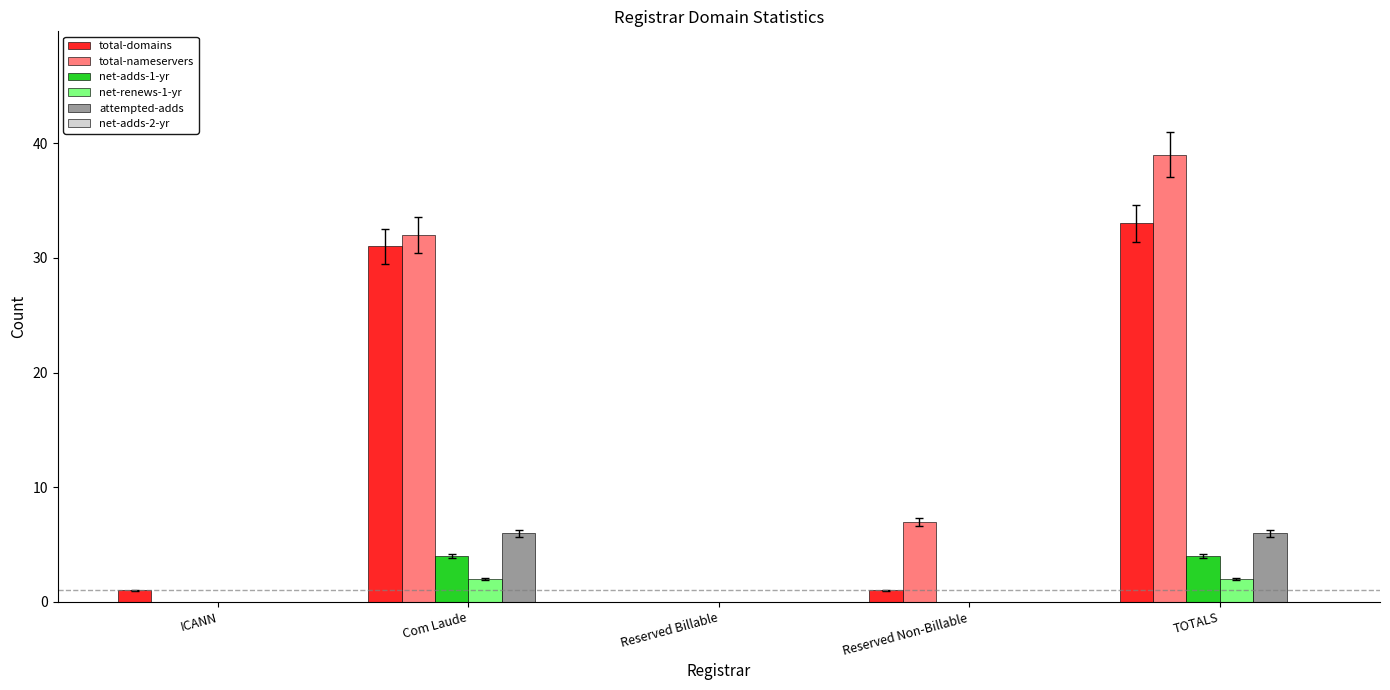

Reading left to right, list all the values displayed in this chart.

total-domains: ICANN=1	Com Laude=31	Reserved Billable=0	Reserved Non-Billable=1	TOTALS=33
total-nameservers: ICANN=0	Com Laude=32	Reserved Billable=0	Reserved Non-Billable=7	TOTALS=39
net-adds-1-yr: ICANN=0	Com Laude=4	Reserved Billable=0	Reserved Non-Billable=0	TOTALS=4
net-renews-1-yr: ICANN=0	Com Laude=2	Reserved Billable=0	Reserved Non-Billable=0	TOTALS=2
attempted-adds: ICANN=0	Com Laude=6	Reserved Billable=0	Reserved Non-Billable=0	TOTALS=6